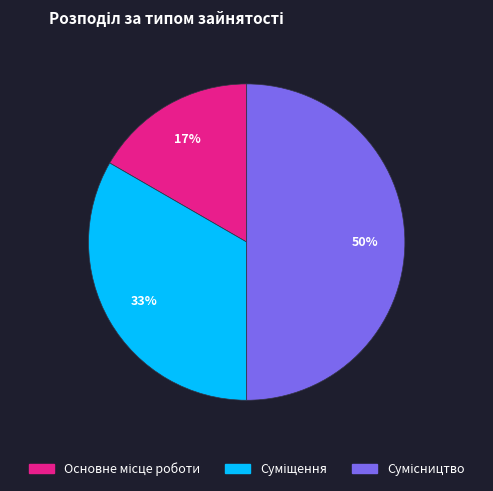

To the nearest percent, what is the difference between the largest and smallest slice percentages?

33%